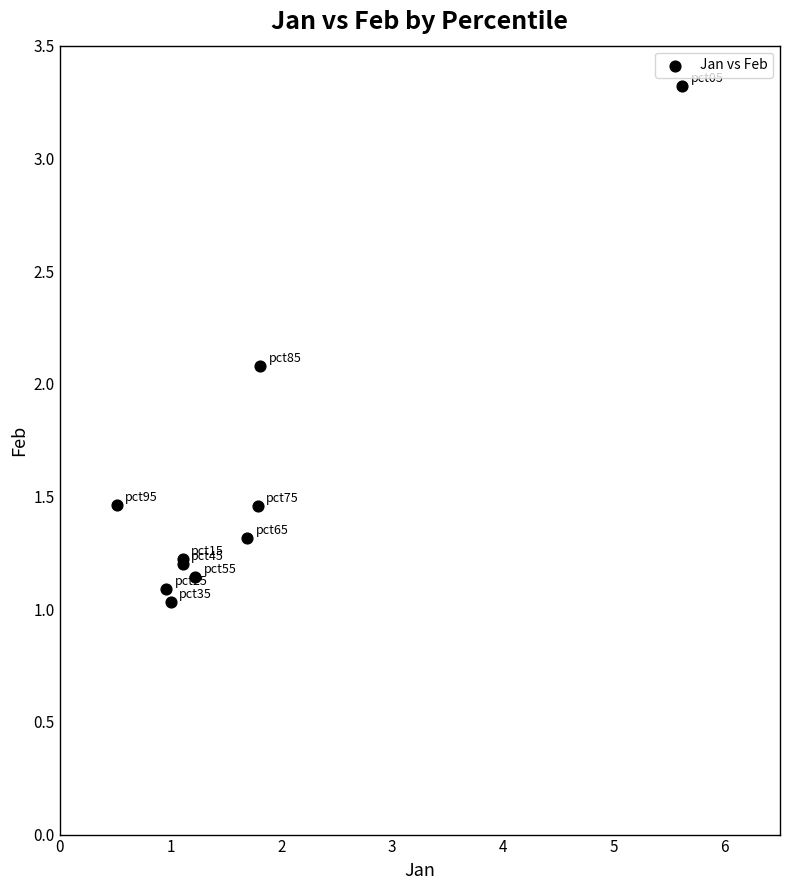

What Y value in the scatter plot is closest to 2?

2.1